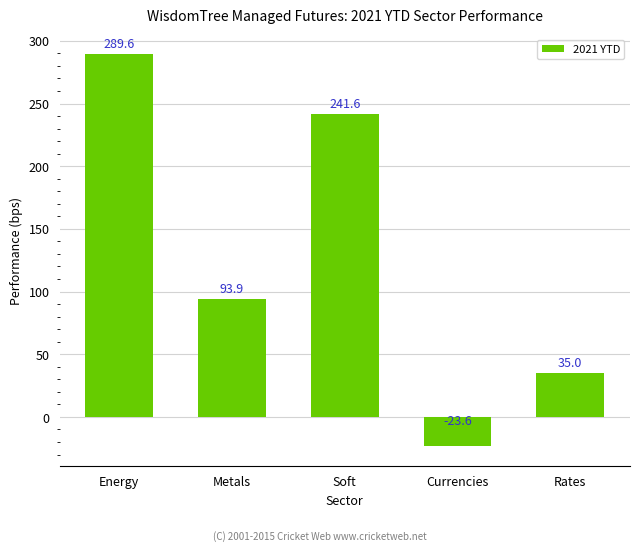

Where is the data nearest to the value 133?

Metals